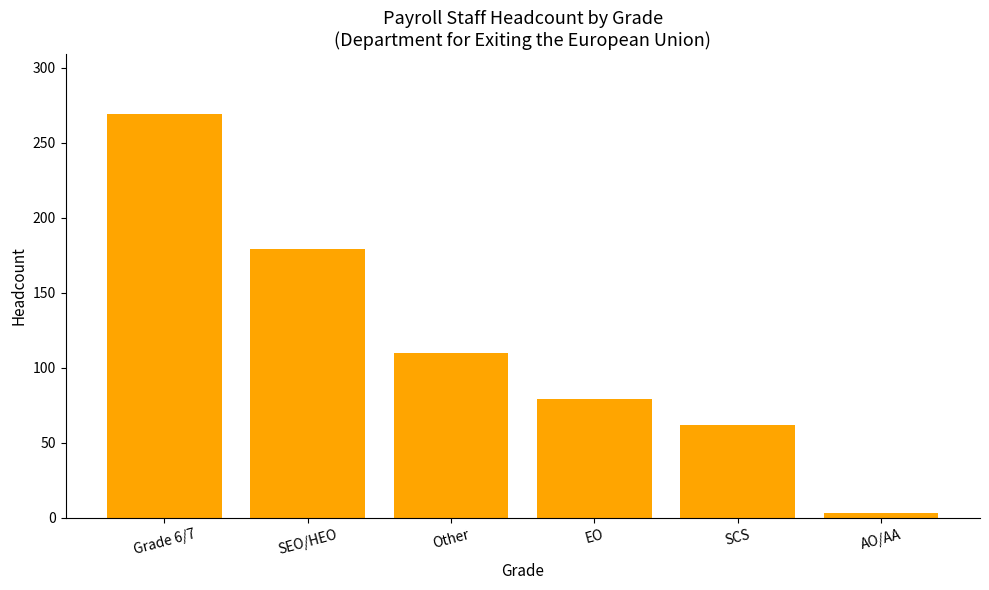

Is it true that the value at EO is 79?

True